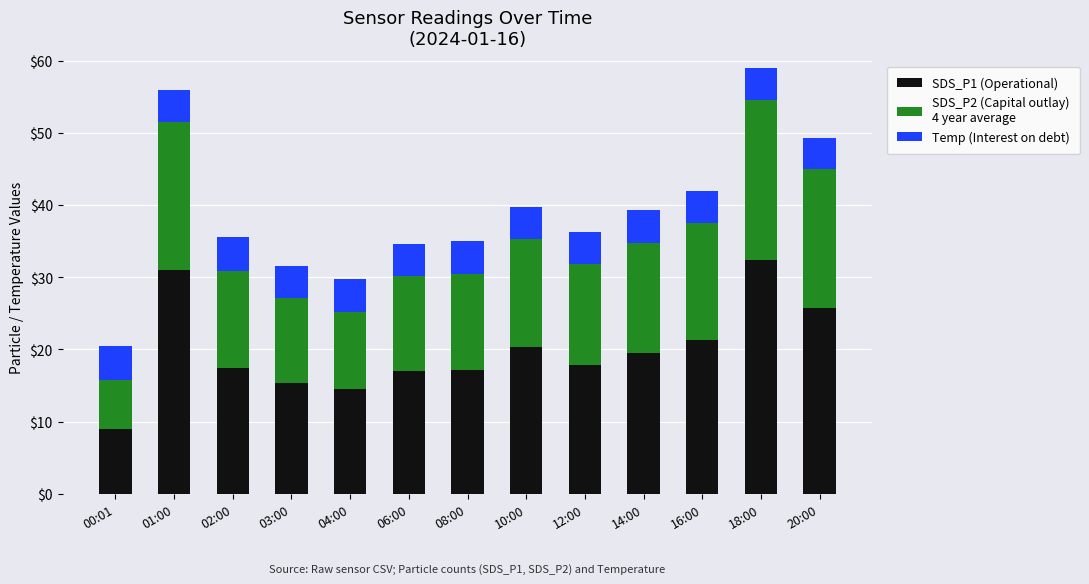

What is the total value across all series at 14:00?

39.3